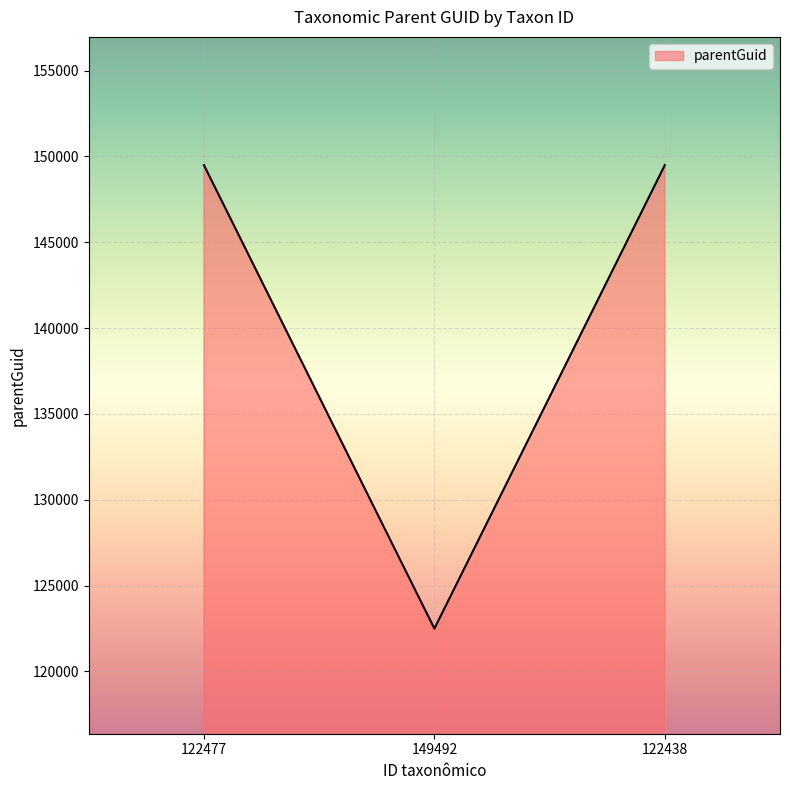

Which label corresponds to the smallest value in the chart?

149492